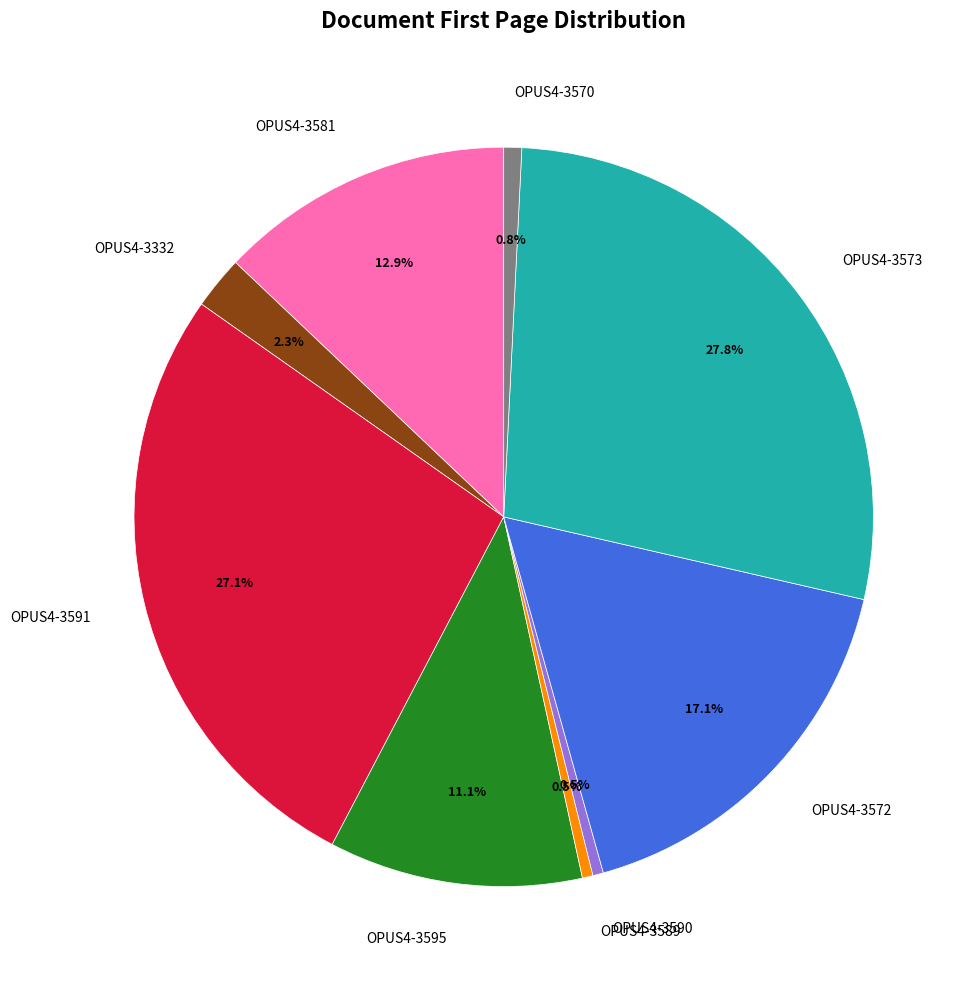

What percentage is the OPUS4-3572 slice, to the nearest percent?

17%